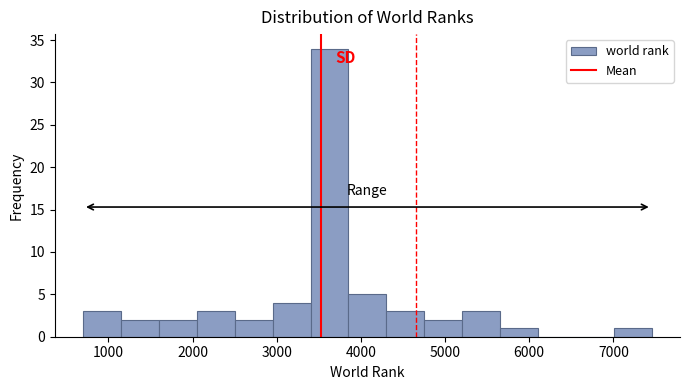

Which range on the x-axis has the tallest bar?

3400 to 3900